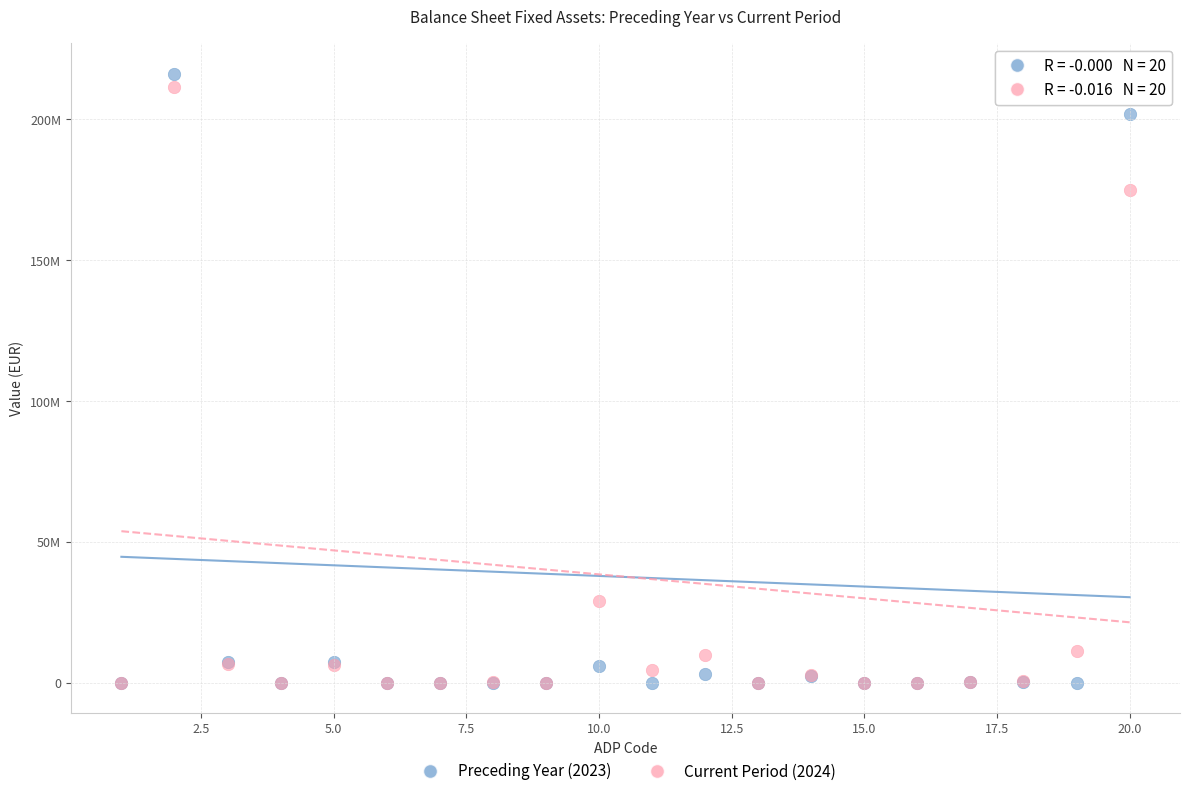

Which series has the largest Y range (max minus min)?

Preceding Year (2023)